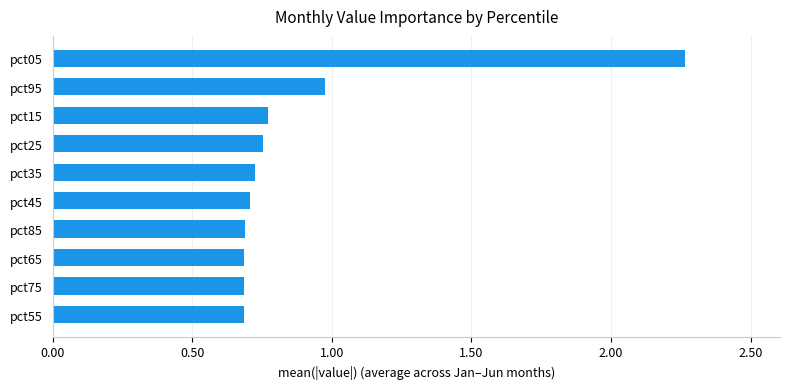

Is it true that the value at pct75 is 0.3?

False